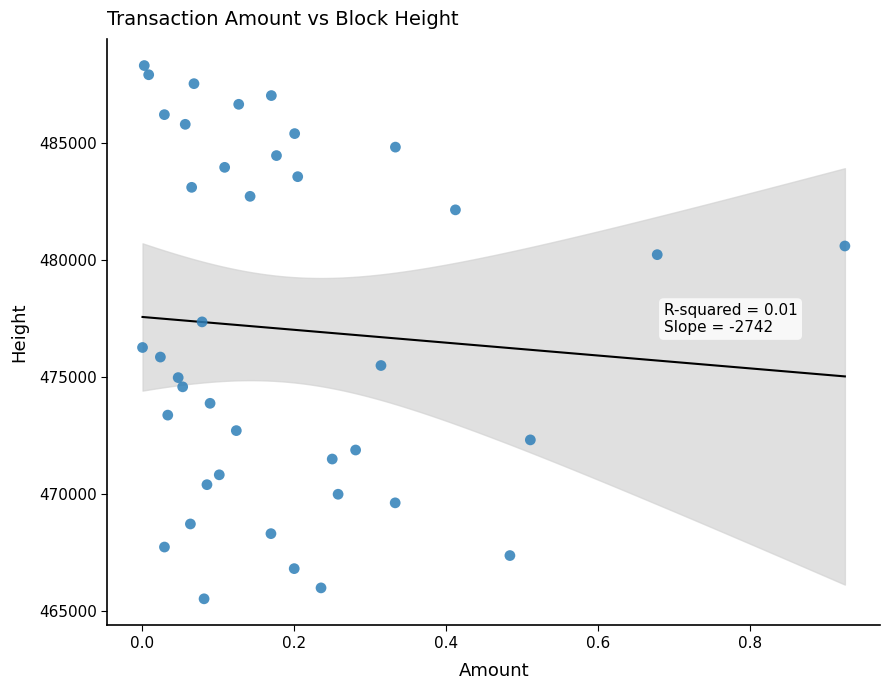

What is the range of Y values (max minus min)?

22757